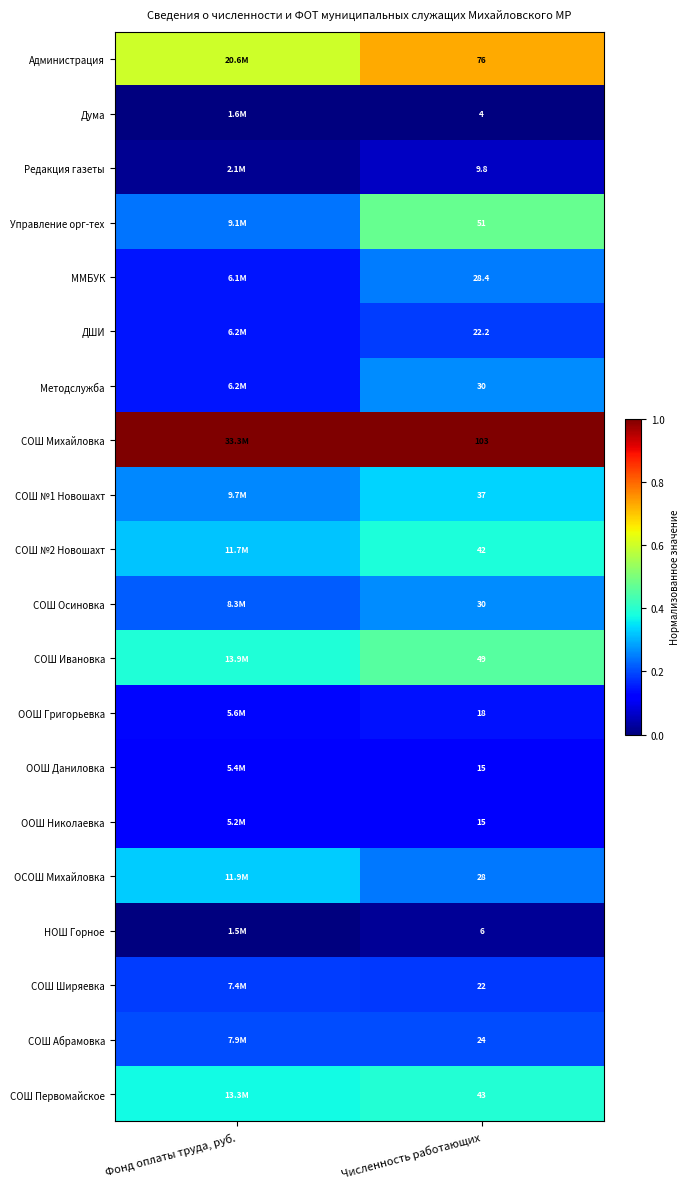

Is the value of ДШИ at Фонд оплаты труда, руб. greater than the value of Методслужба at Численность работающих?

No